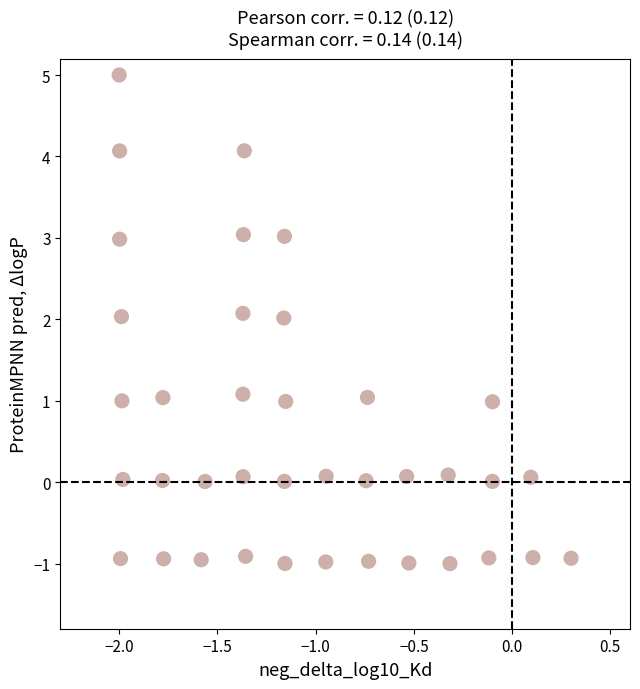

What is the range of X values (max minus min)?

2.3